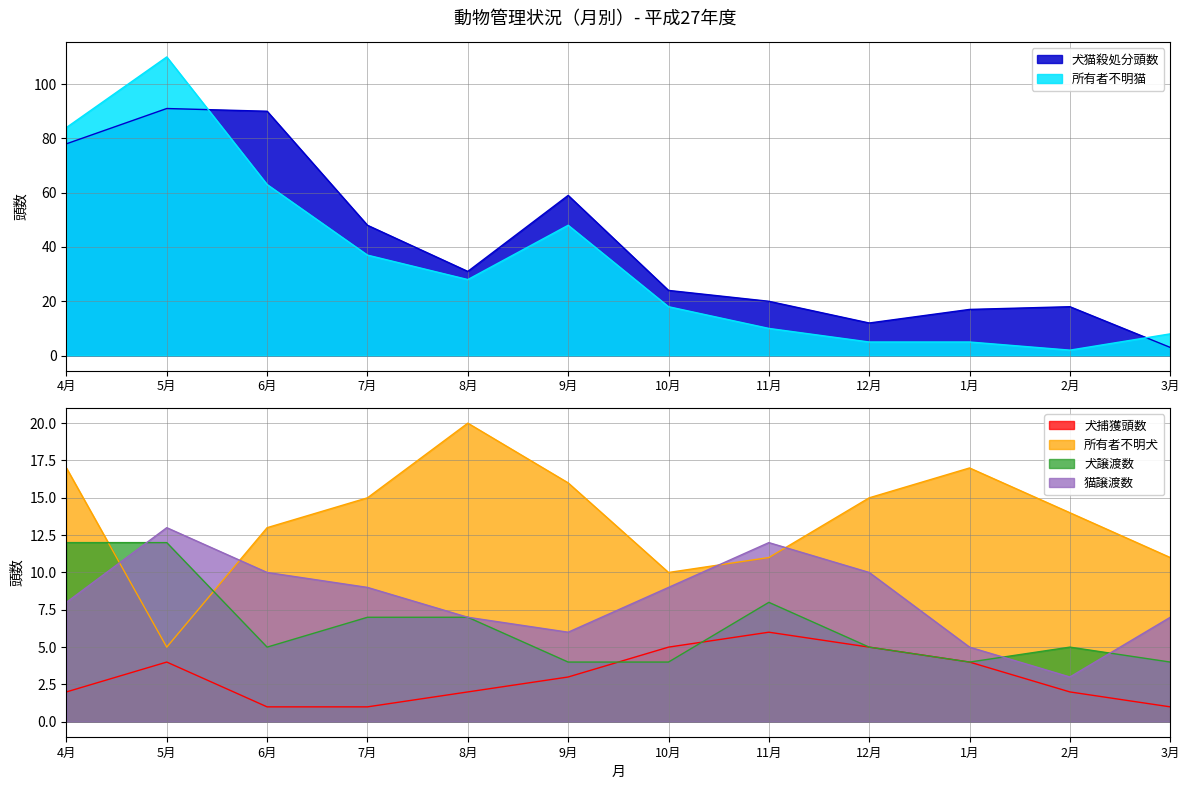

Rank the series by their maximum value, from lowest to highest.

犬捕獲頭数, 犬譲渡数, 猫譲渡数, 所有者不明犬, 犬猫殺処分頭数, 所有者不明猫